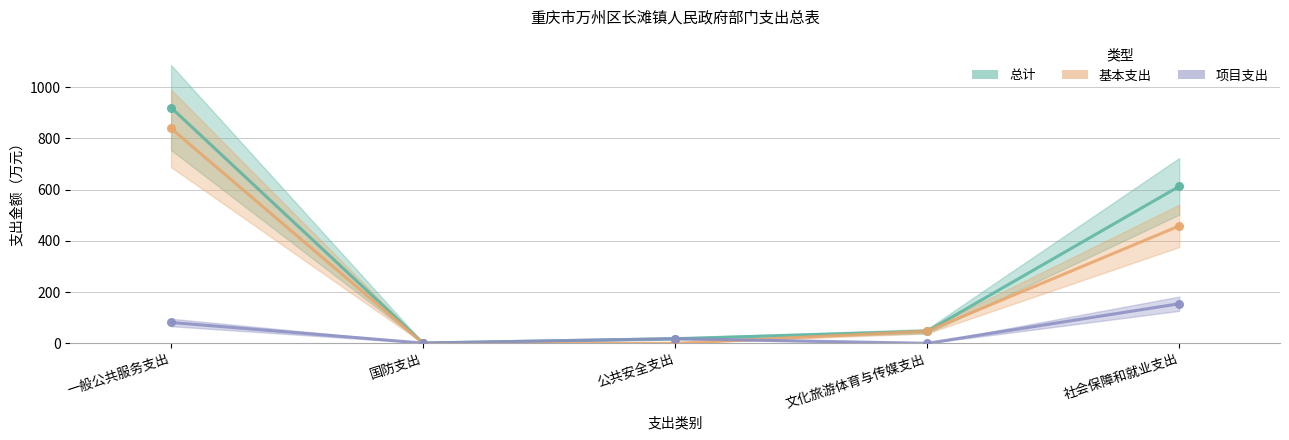

Is the value of 基本支出 at 文化旅游体育与传媒支出 greater than the value of 项目支出 at 一般公共服务支出?

No